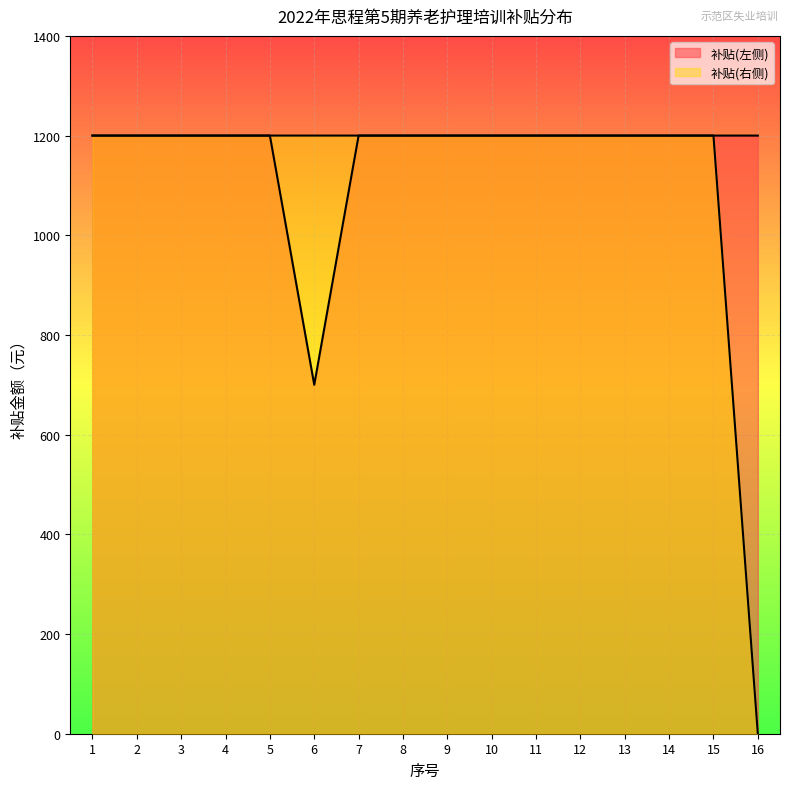

Which series has the largest range (max minus min)?

补贴(右侧)